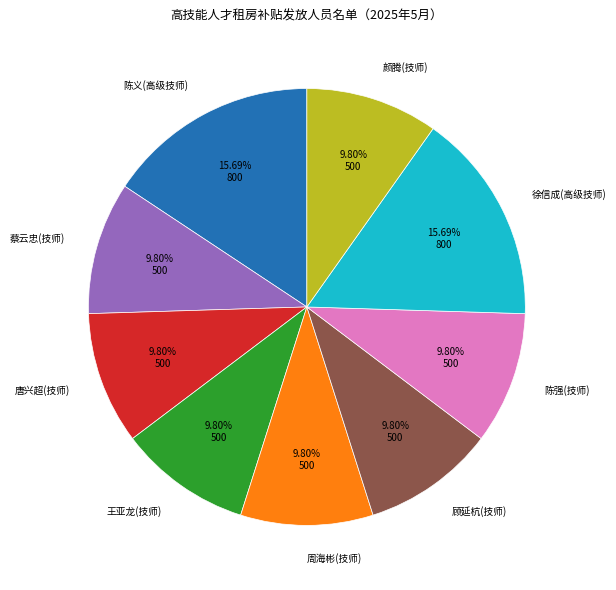

Does any single category account for the majority?

No